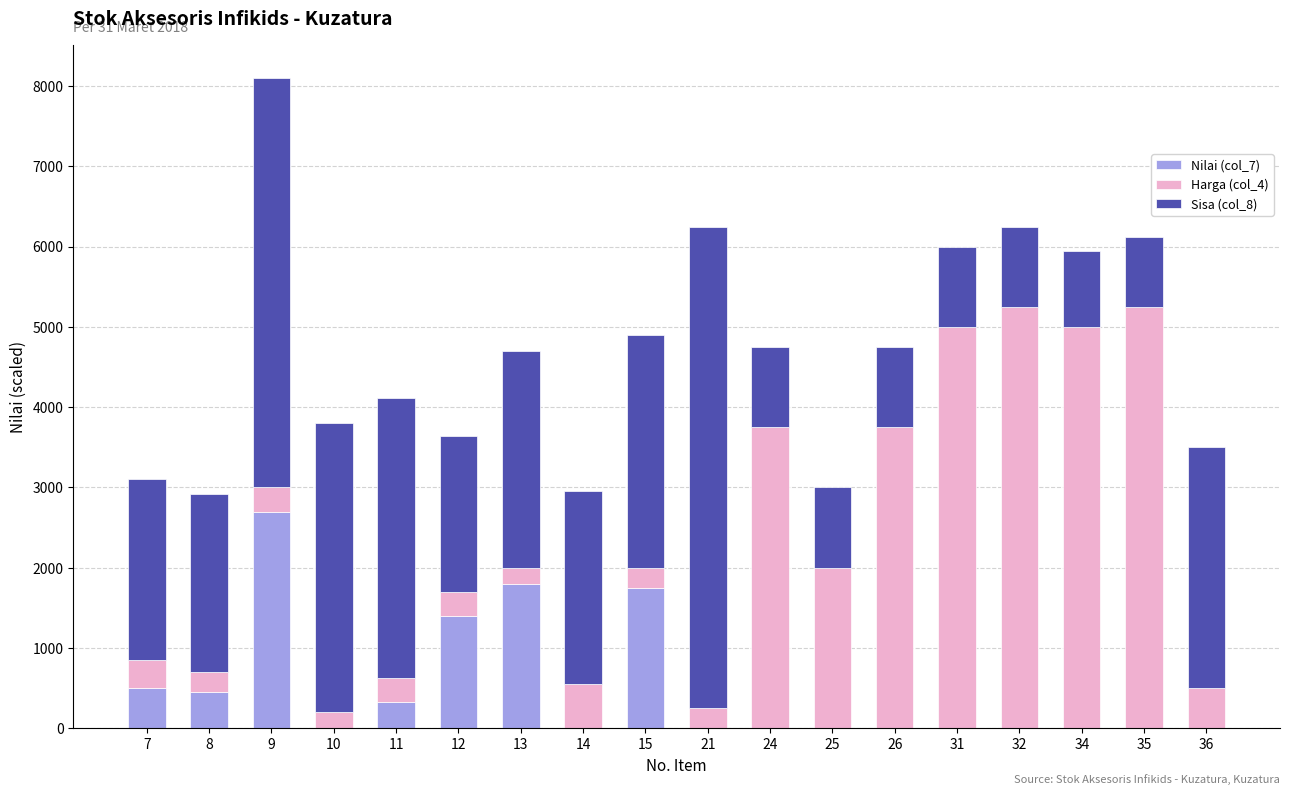

At which category is the sum across all series the highest?

9